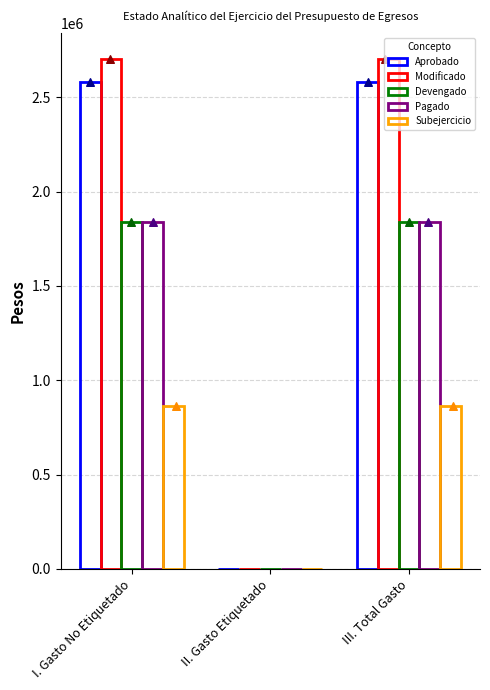

Which series has the largest Y range (max minus min)?

Modificado